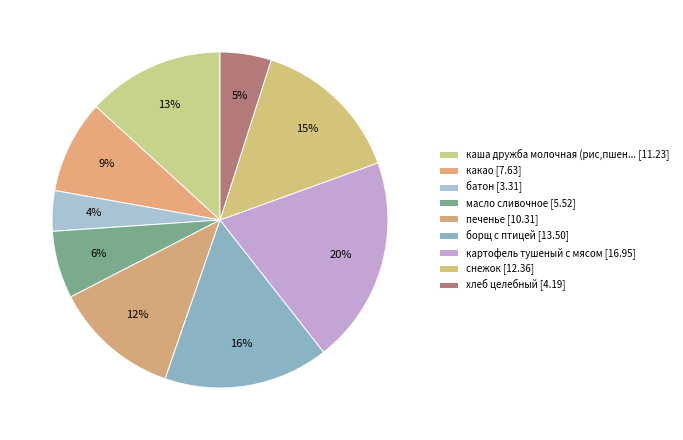

How many slices are in this pie chart?

9